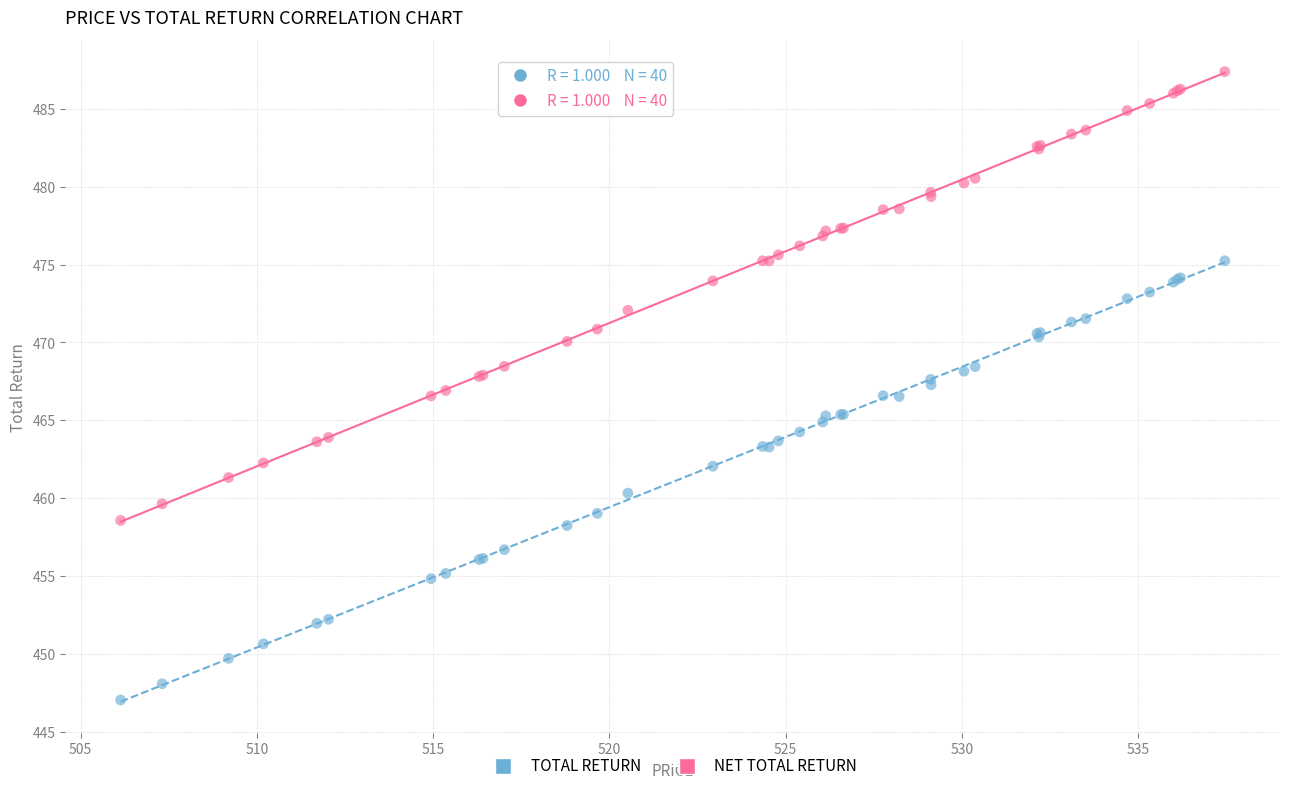

What are all the series names shown in the legend?

TOTAL RETURN, NET TOTAL RETURN